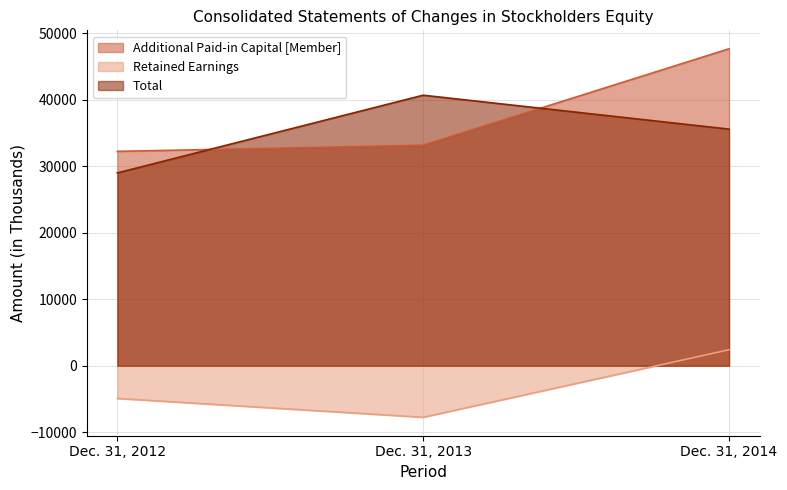

Is it true that Total equals 12761 at Dec. 31, 2014?

False